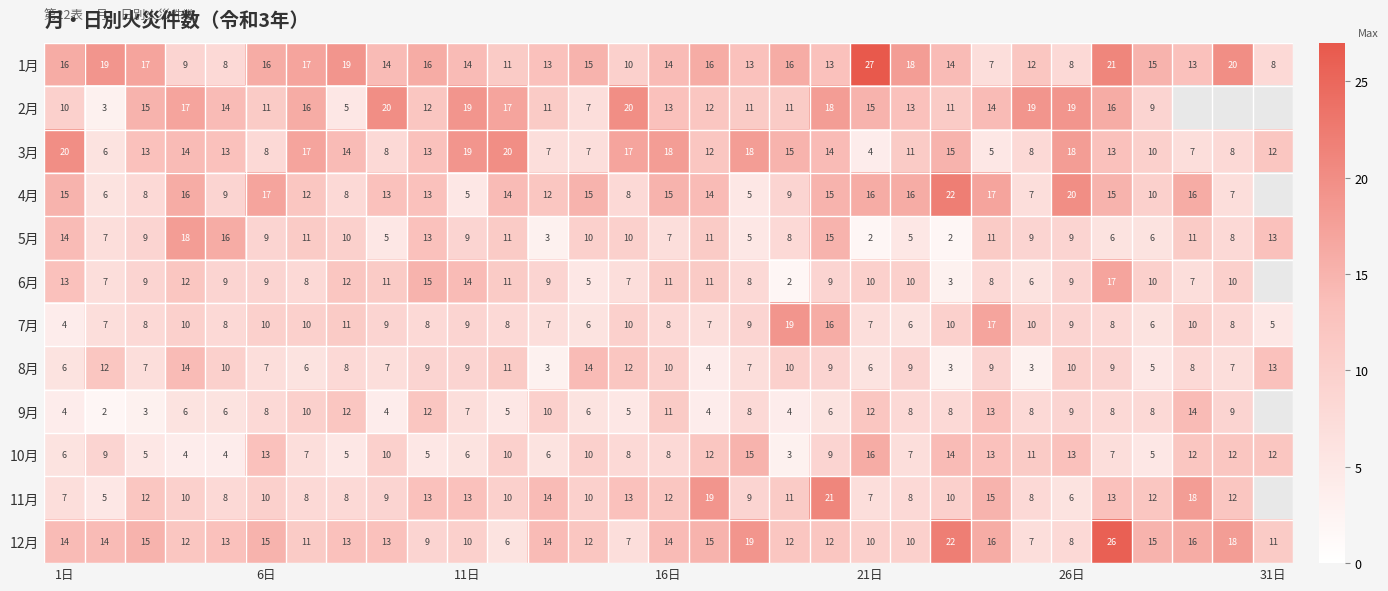

What is the difference between the second highest and second lowest values in the 8月 series?

11